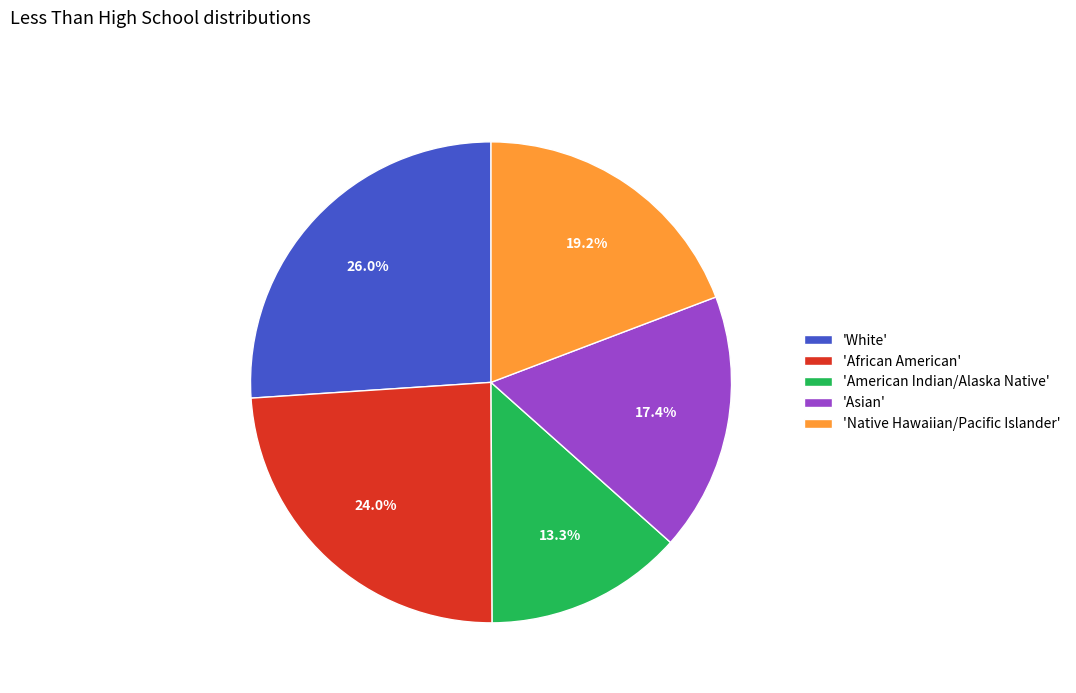

How many segments does this pie chart have?

5